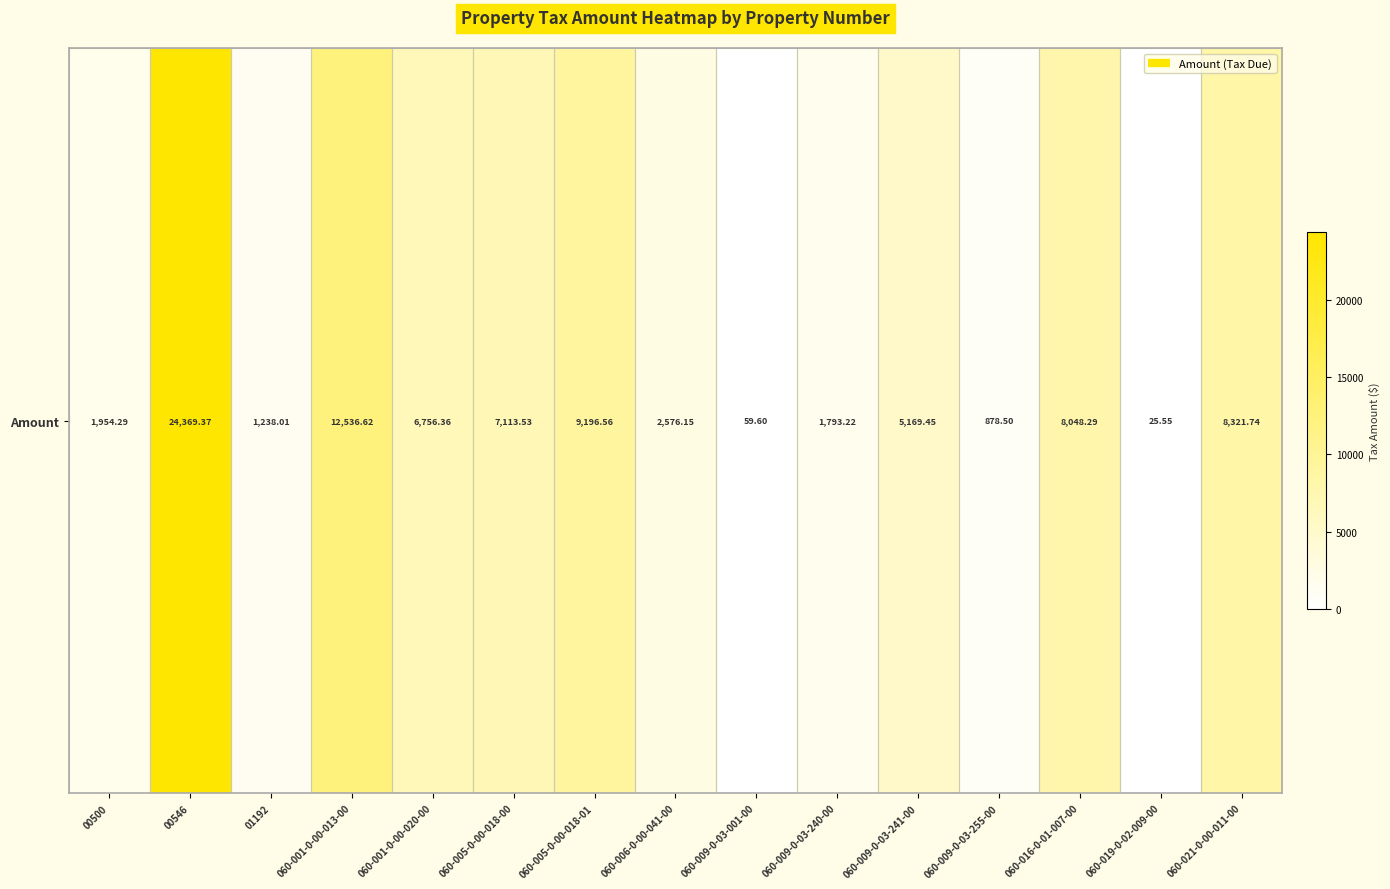

What is the sum of all values?

90037.2